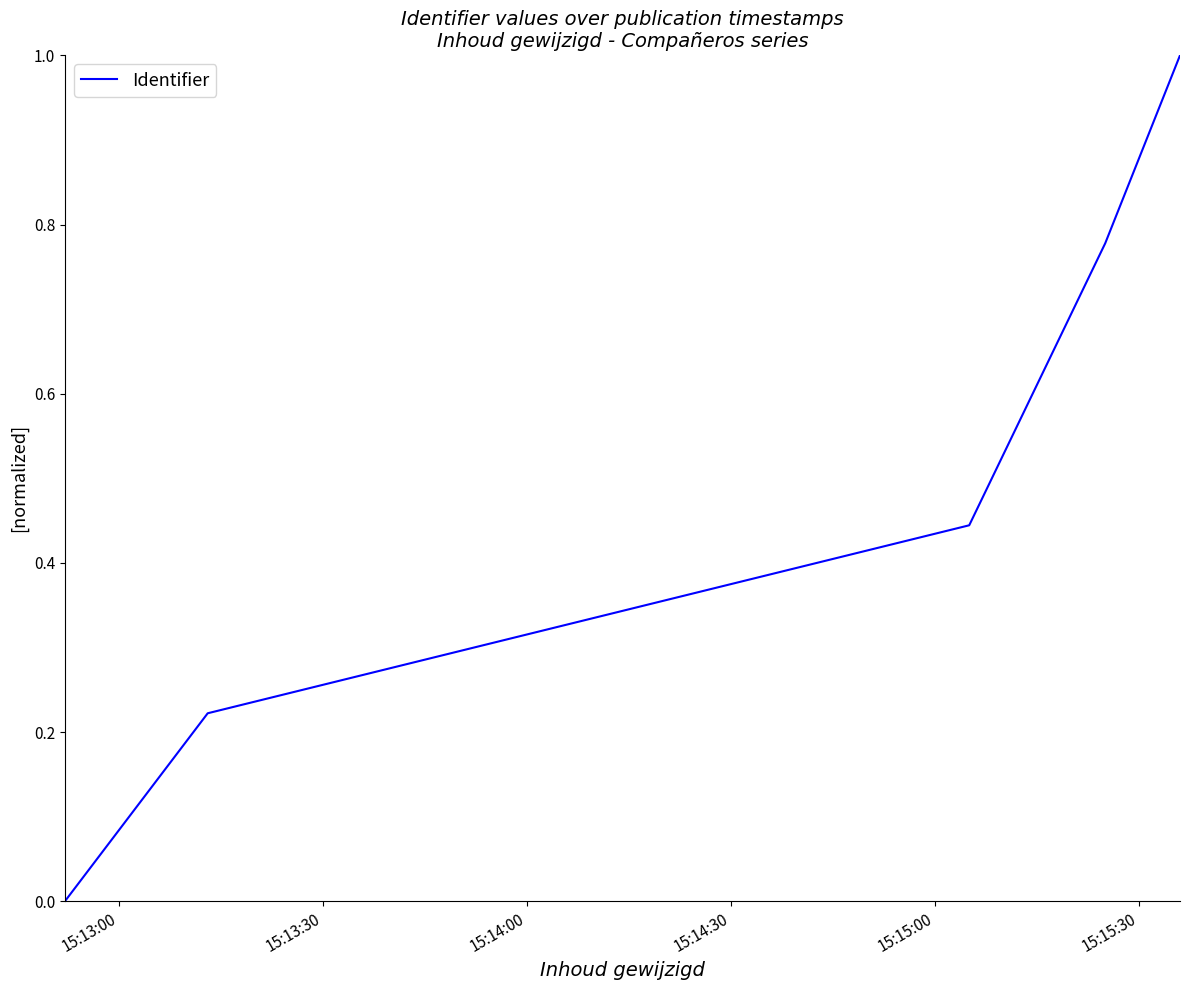

What is the average value?

0.5